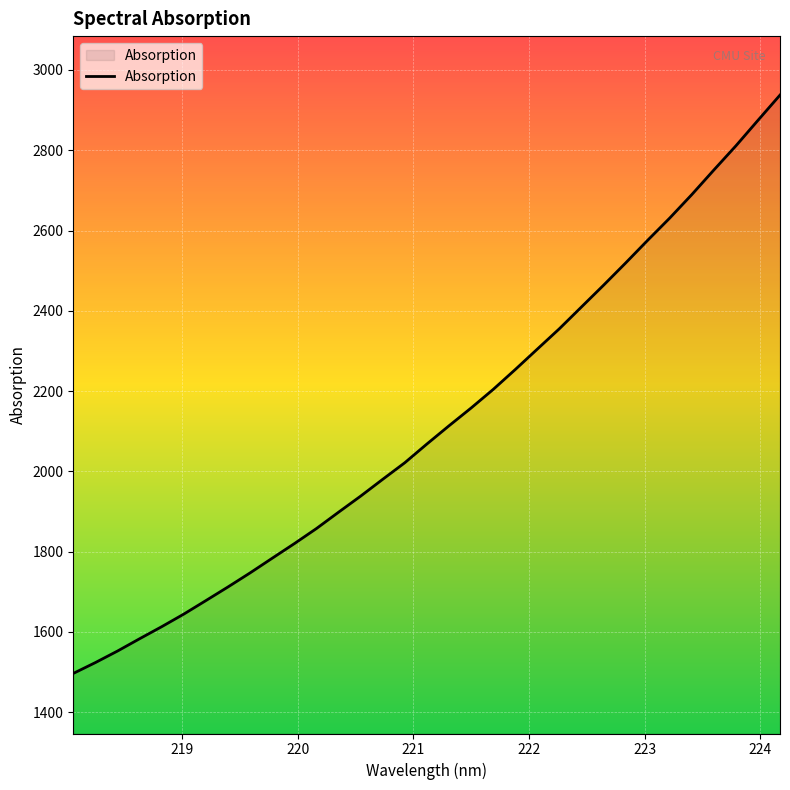

True or false: the data has more than 1 interior local peaks.

False